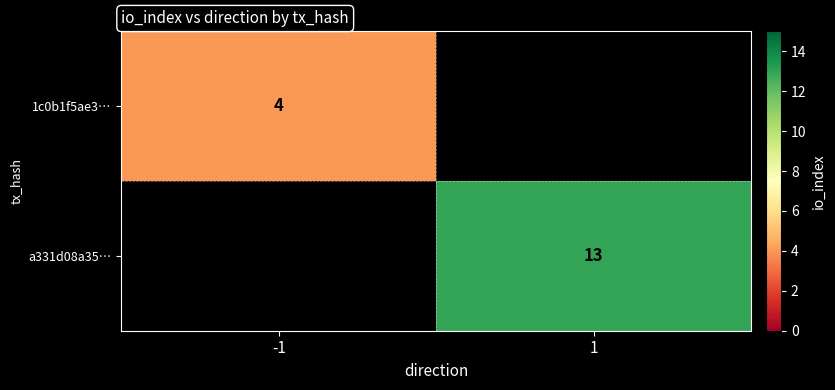

The value of a331d08a35… at 1 is 13. True or false?

True